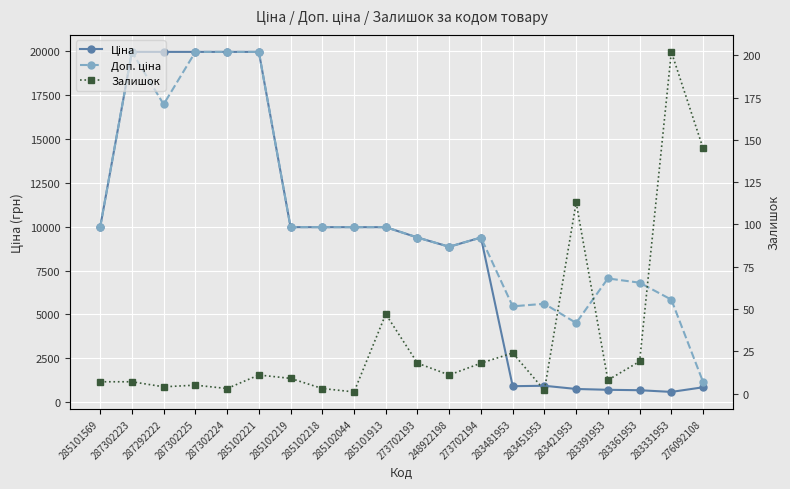

Reading left to right, extract all data points from this chart.

Ціна: 9975.0	19964.2	19964.2	19964.2	19964.2	19964.2	9975.0	9975.0	9975.0	9975.0	9384.0	8856.7	9384.0	910.4	934.5	752.2	705.1	681.0	584.4	848.4
Доп. ціна: 9975.0	19964.2	16976.3	19964.2	19964.2	19964.2	9975.0	9975.0	9975.0	9975.0	9384.0	8856.7	9384.0	5462.3	5607.2	4513.3	7051.3	6809.8	5843.9	1149.7
Залишок: 7.0	7.0	4.0	5.0	3.0	11.0	9.0	3.0	1.0	47.0	18.0	11.0	18.0	24.0	2.0	113.0	8.0	19.0	202.0	145.0